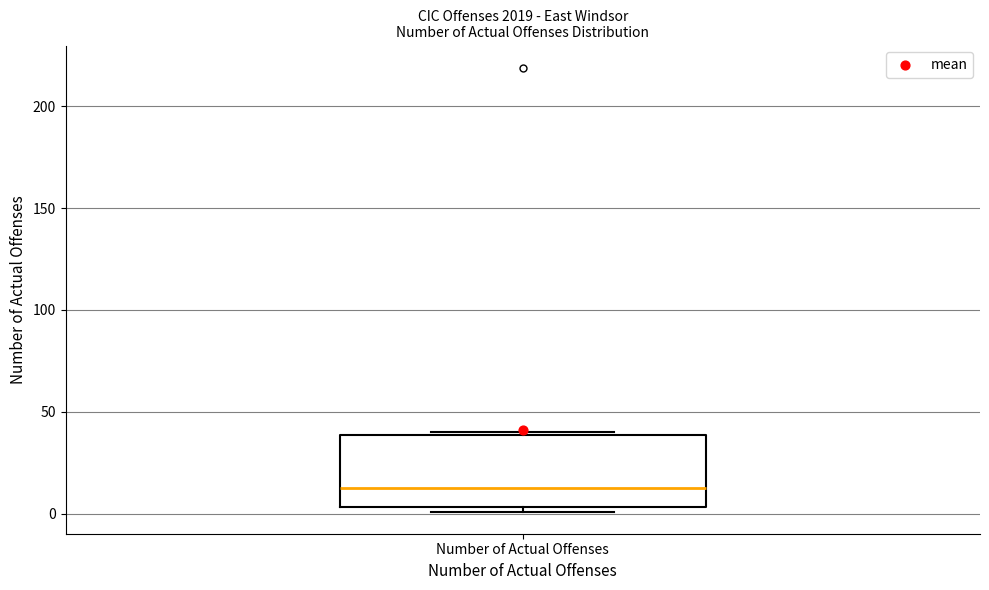

Where is the lower edge of the box for Number of Actual Offenses on the y-axis? The values are not printed on the chart, so give them approximately, as read against the axis.

5